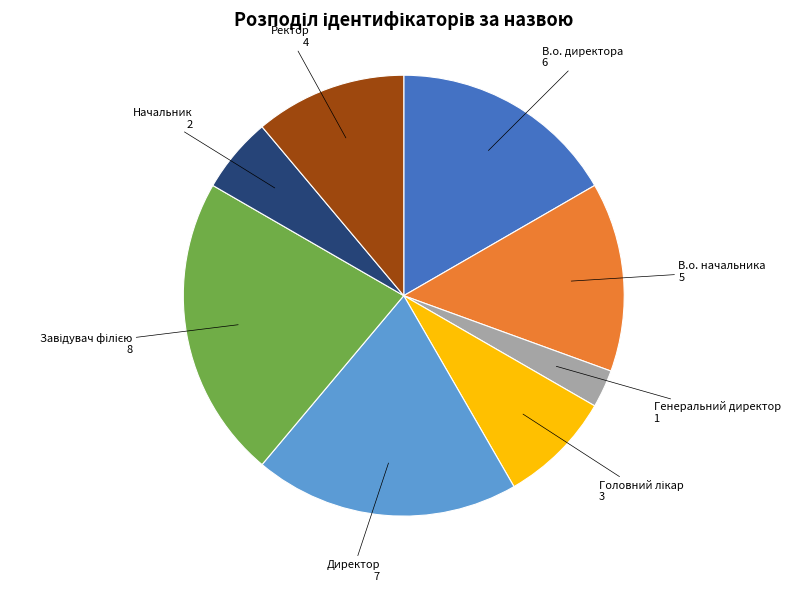

Which slice is the smallest?

Генеральний директор